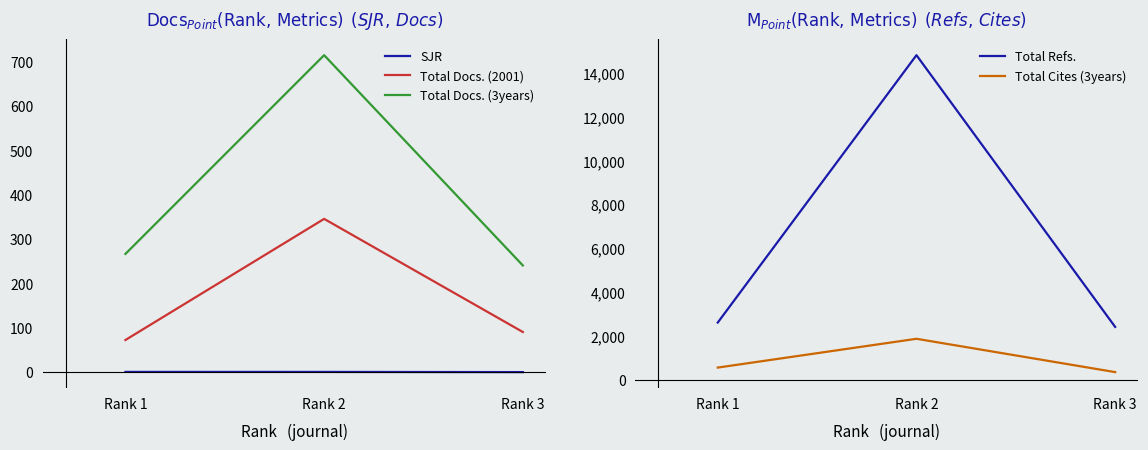

Rank the series at Rank 1 from highest to lowest value.

Total Refs., Total Cites (3years), Total Docs. (3years), Total Docs. (2001), SJR